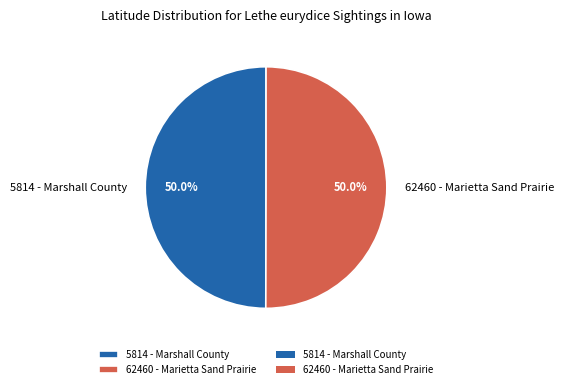

What percentage is NOT represented by 62460 - Marietta Sand Prairie?

50.0%